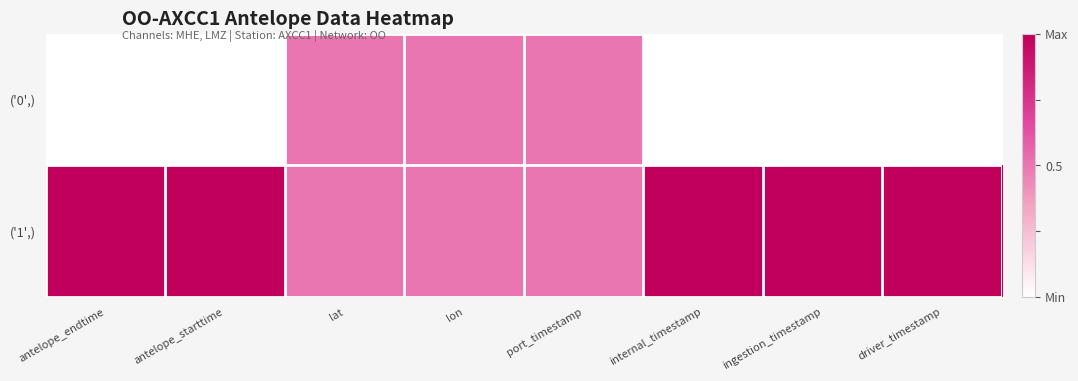

What is the difference between the highest and lowest values at antelope_endtime?

1.0